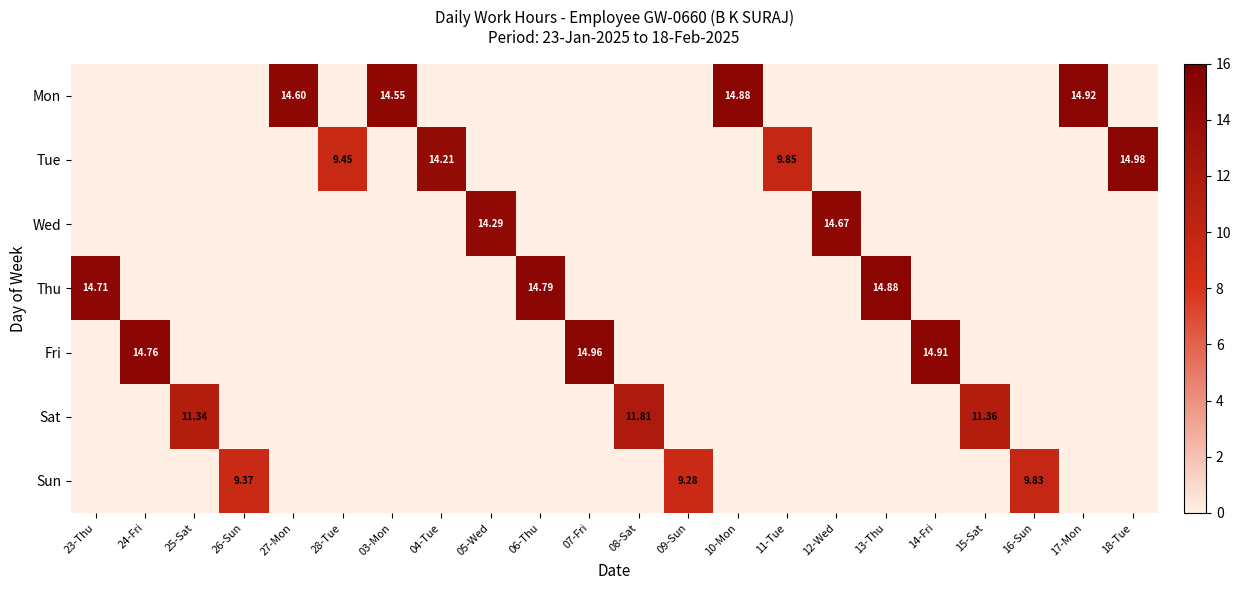

How many data points does each series have?

22